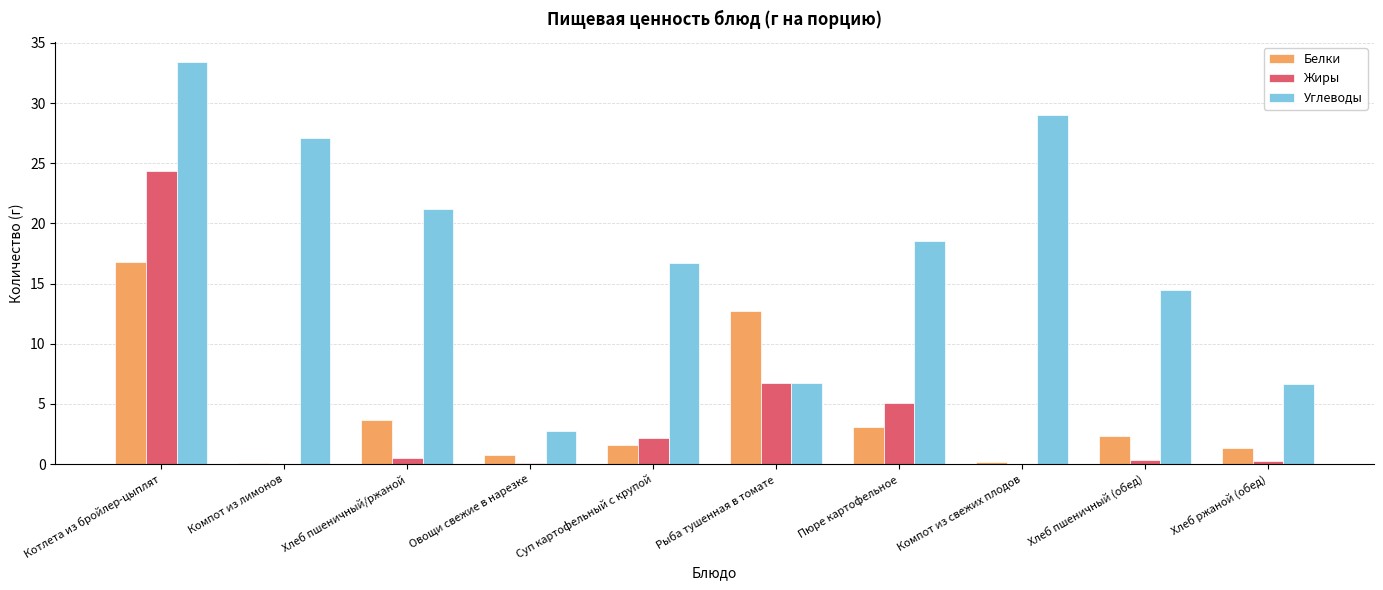

What is the sum of the Углеводы values at Суп картофельный с крупой and Рыба тушенная в томате?

23.5